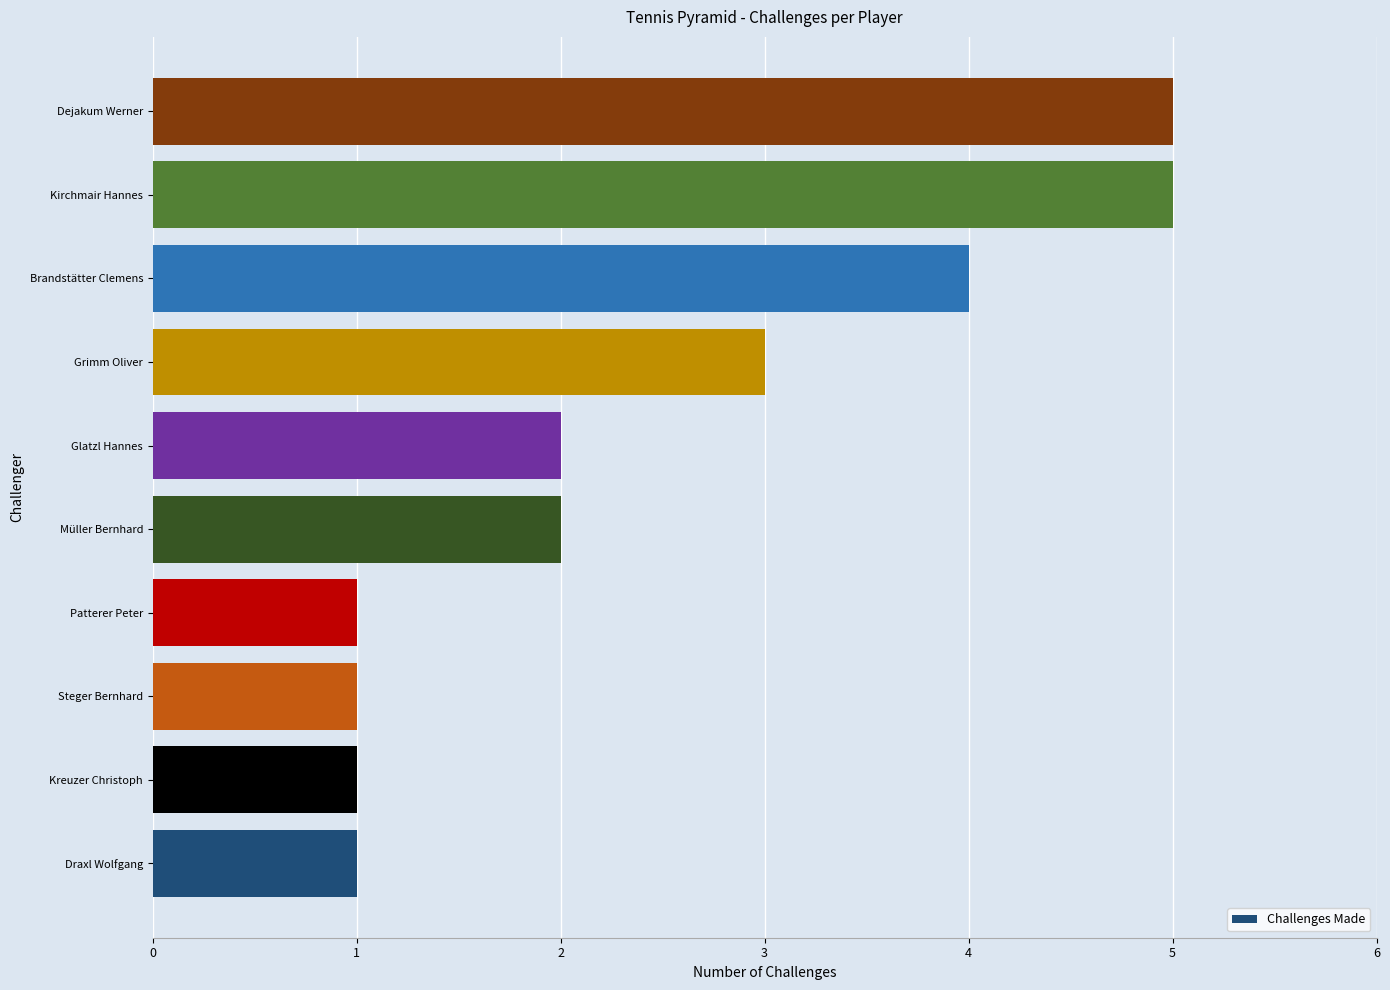

Are the bars grouped side by side (vs. stacked)?

No